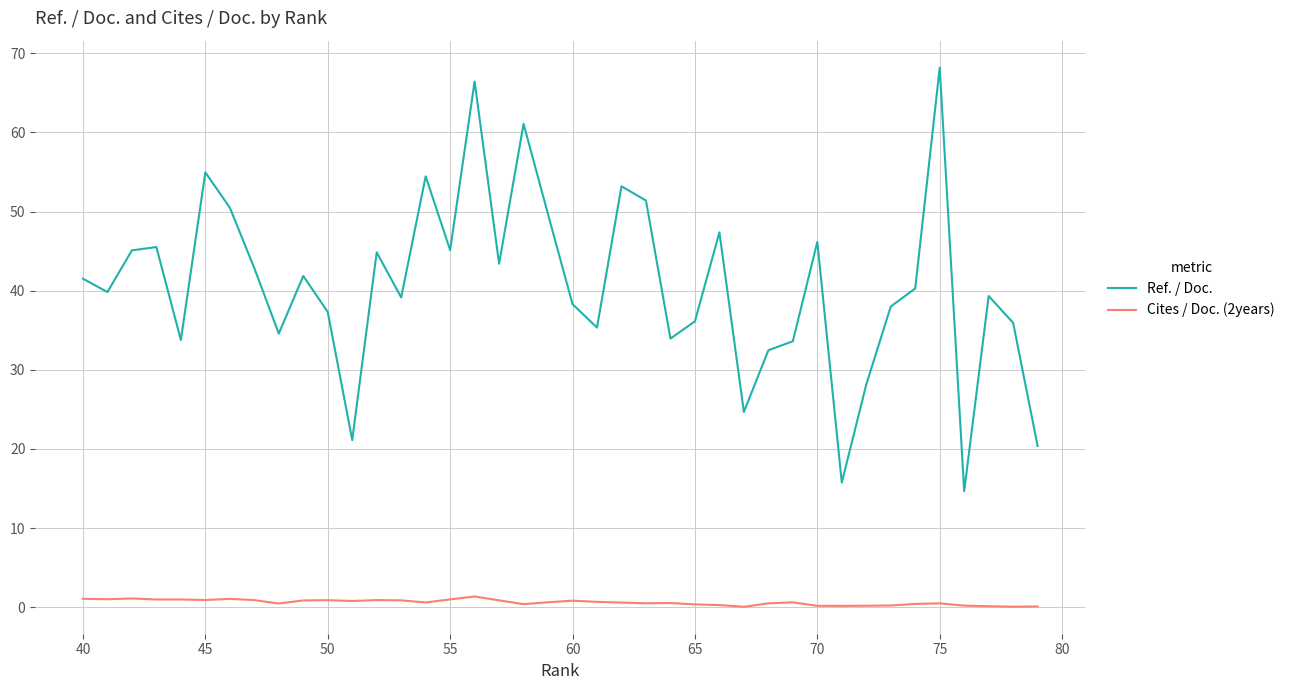

How many values in the Ref. / Doc. series are below 40?

20